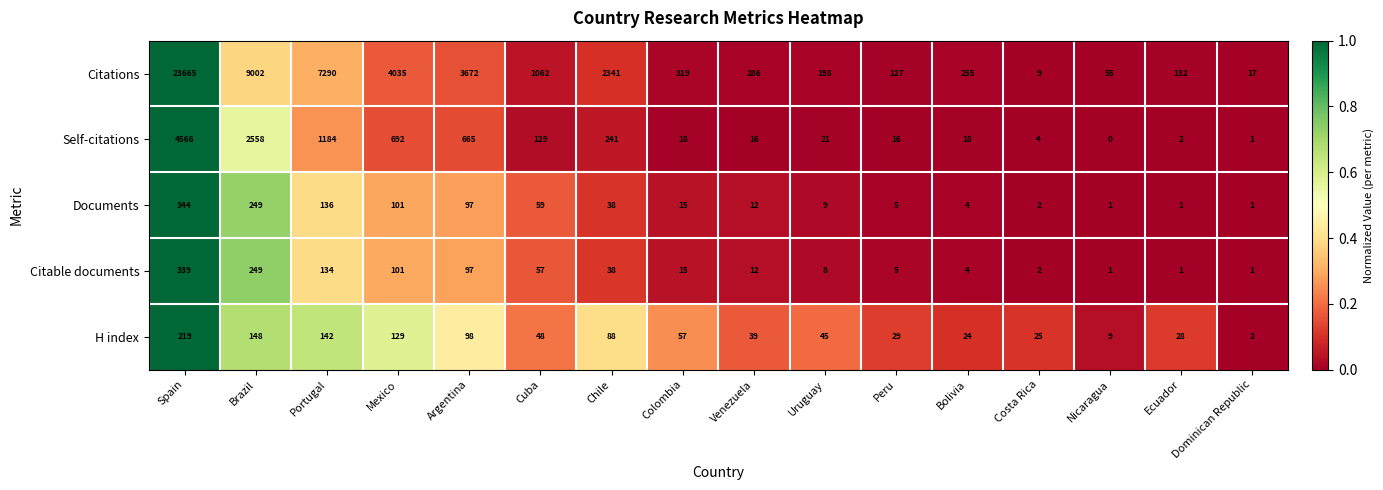

What is the maximum value shown in the chart?

23665